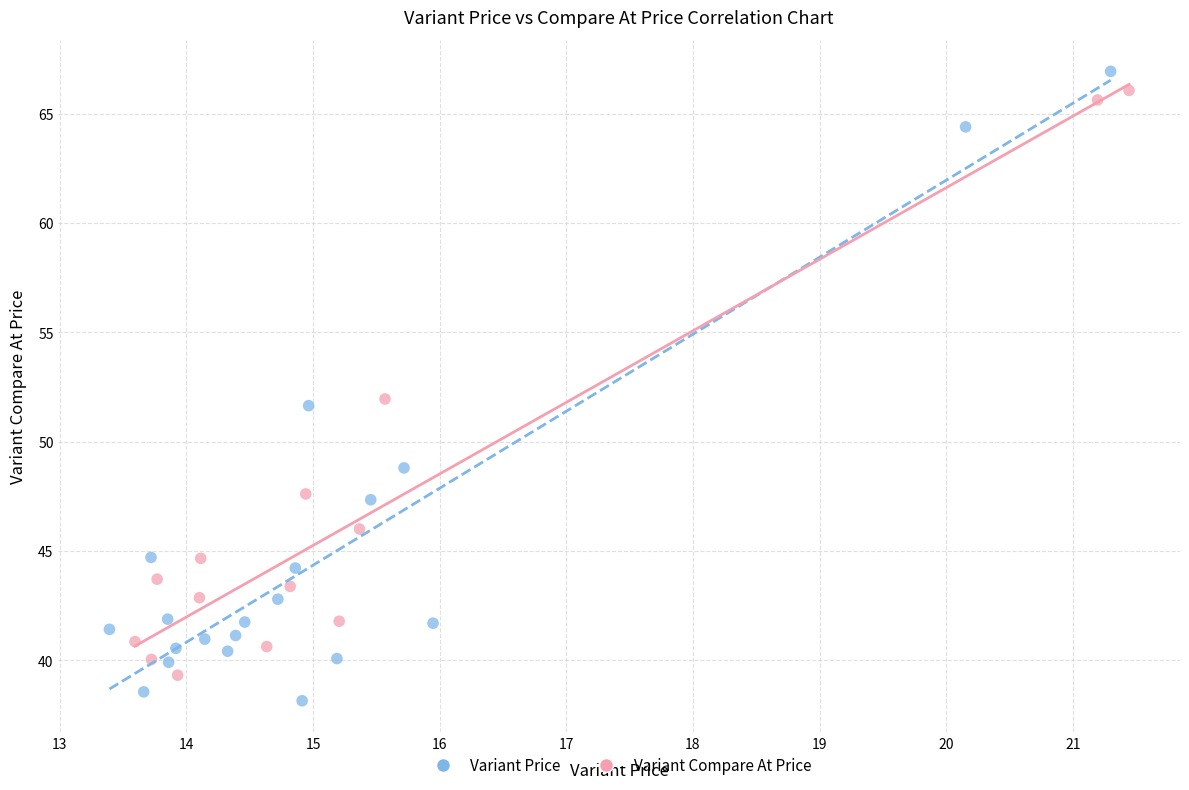

Which series contains the highest Y value?

Variant Price